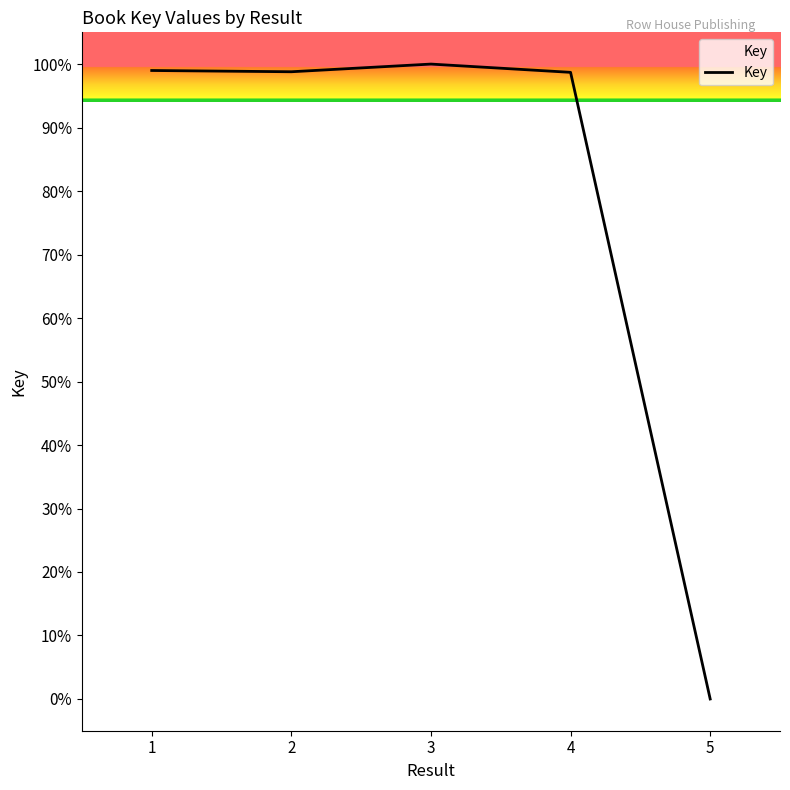

What is the maximum value shown in the chart?

100.0